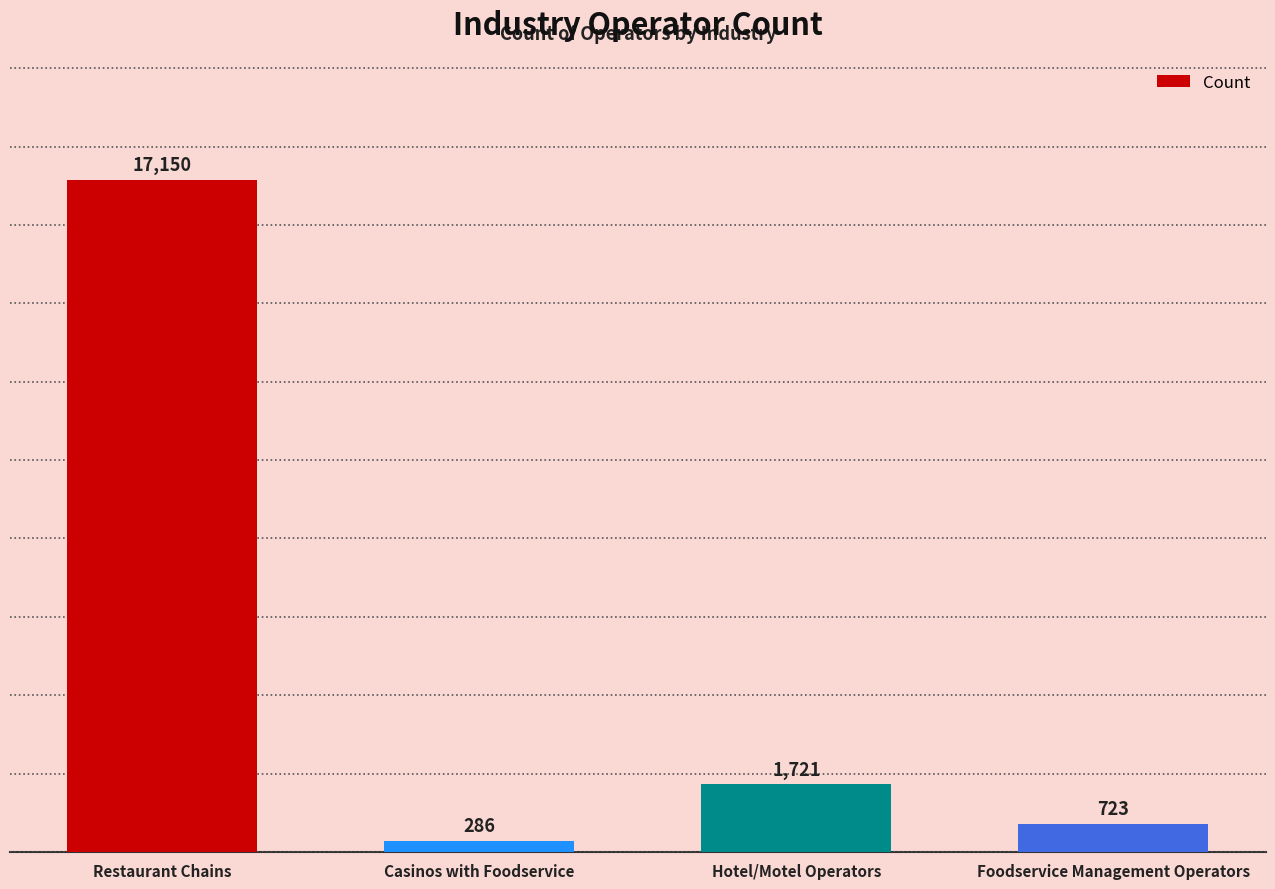

The value at Hotel/Motel Operators is 984. True or false?

False